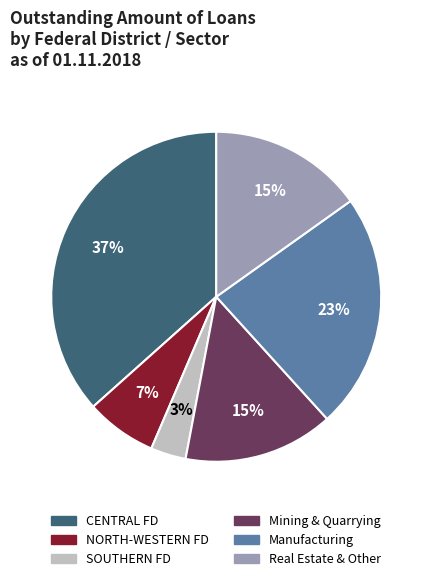

Does any single category account for the majority?

No